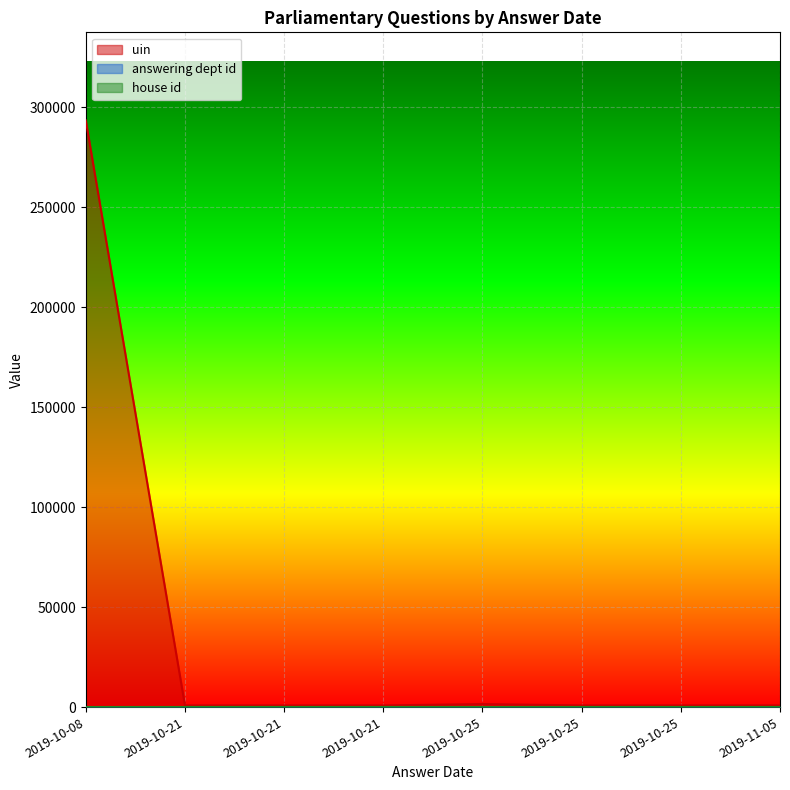

Which label corresponds to the largest value in the chart?

2019-10-08